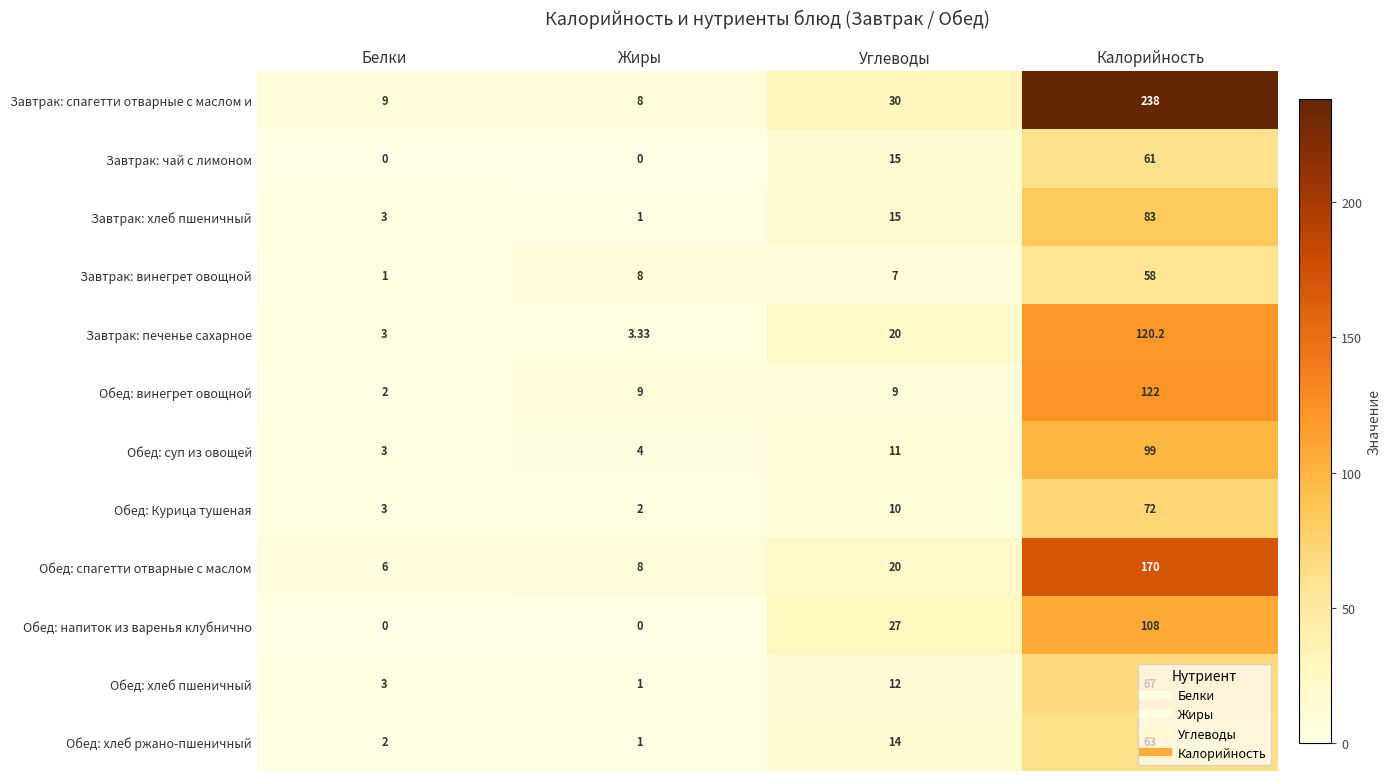

At which category is the sum across all series the highest?

Калорийность